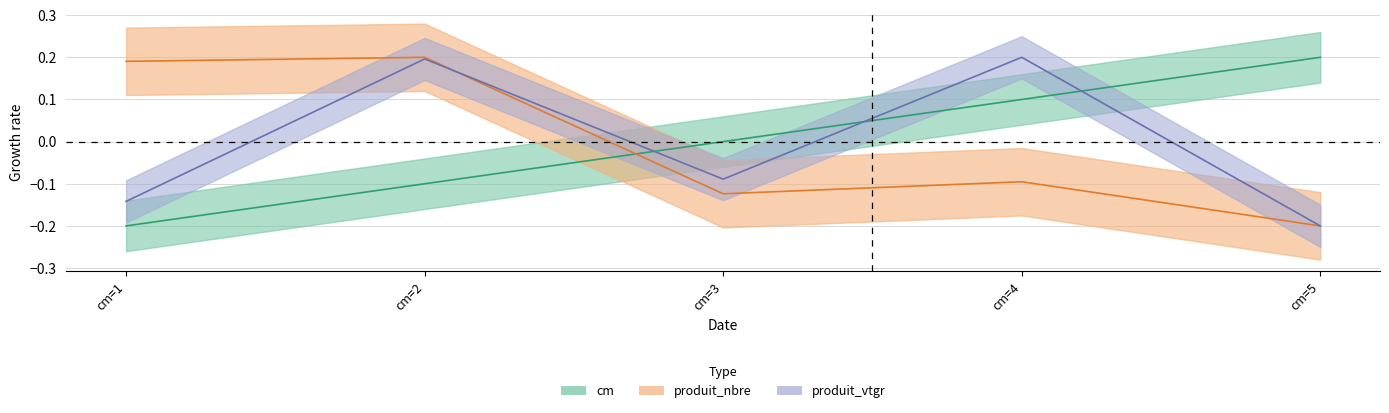

At cm=3, list the series in order from largest to smallest.

cm, produit_vtgr, produit_nbre